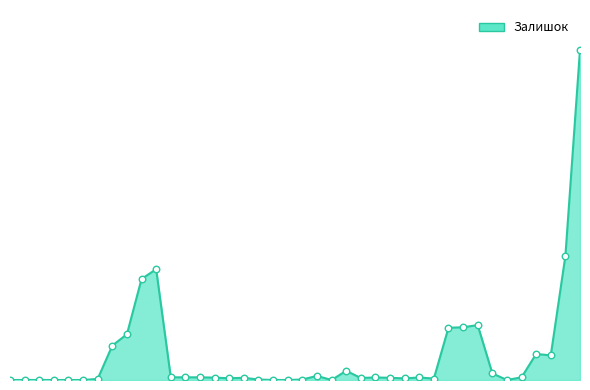

Does the chart have visible grid lines?

No